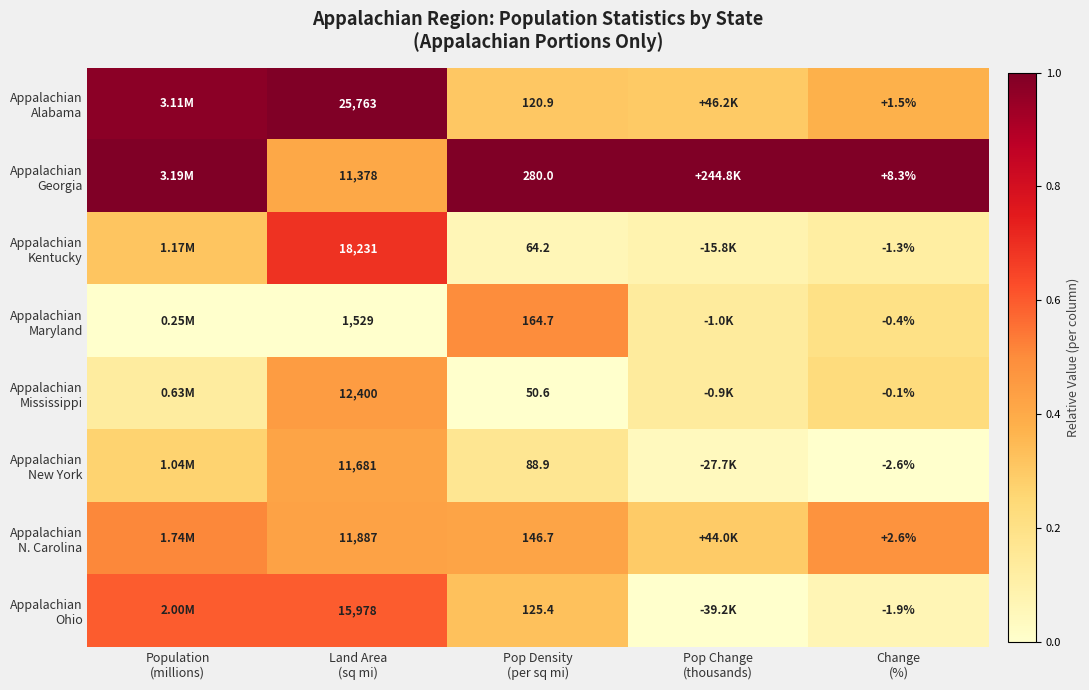

Is it true that Appalachian Maryland equals 0.1 at Pop Change (thousands)?

False